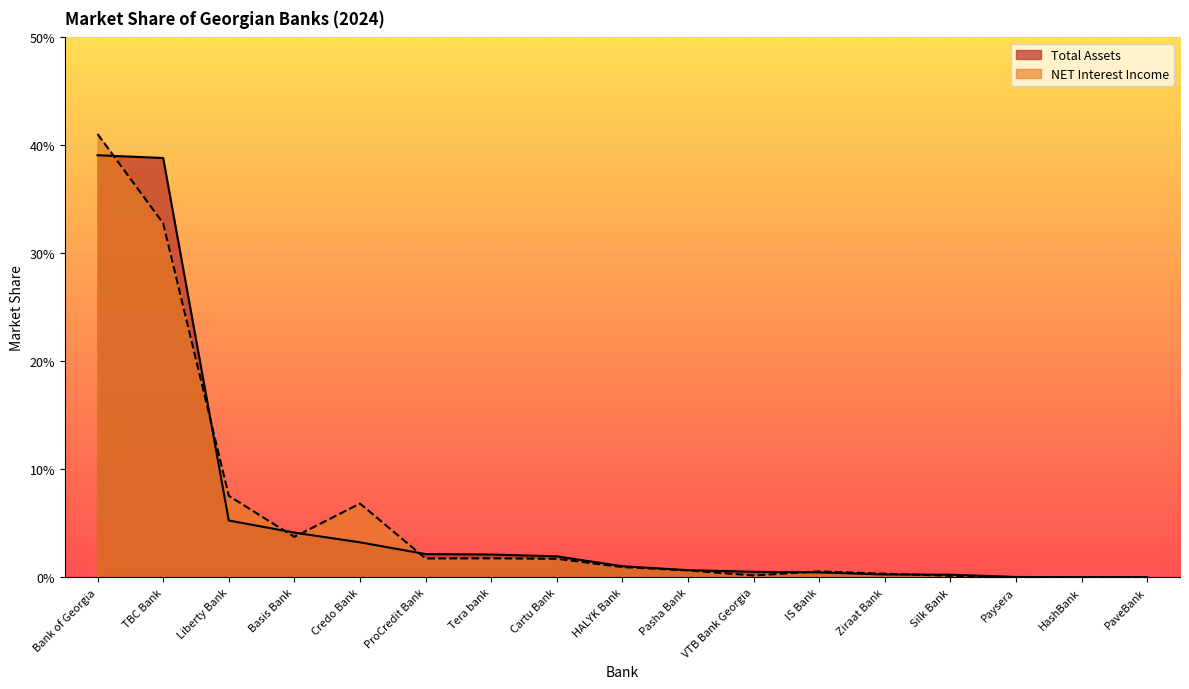

In NET Interest Income, how many points are lower than both neighbors (excluding endpoints)?

4